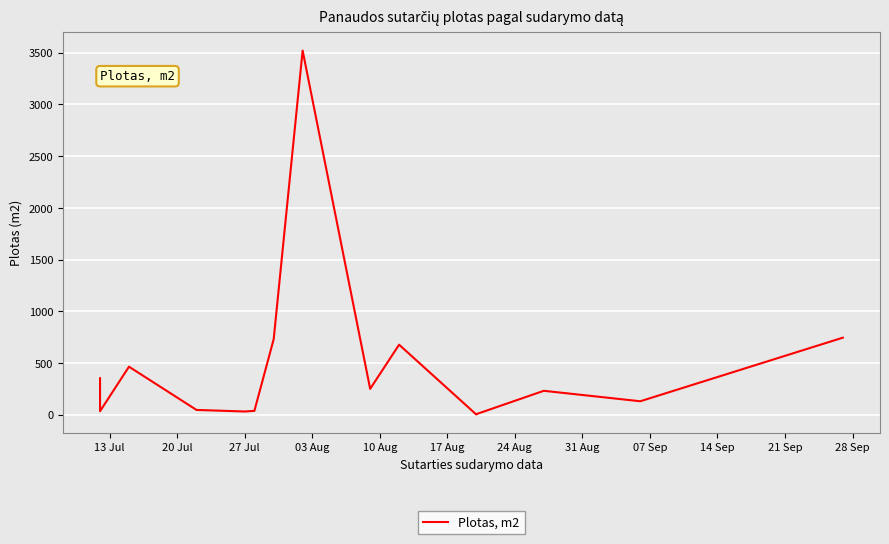

How many data points are less than 231?

7